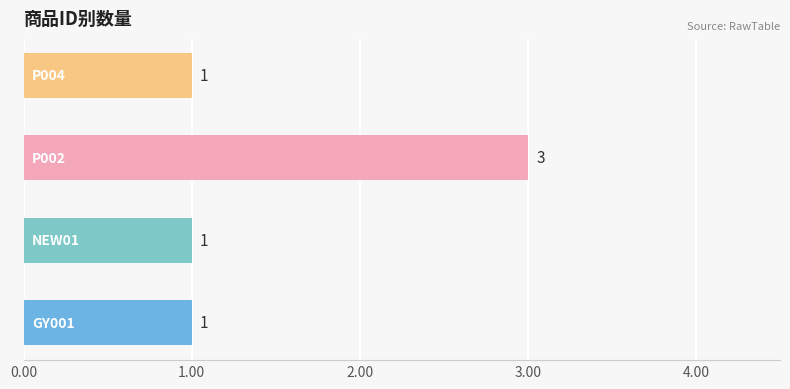

What is the sum of all values?

6